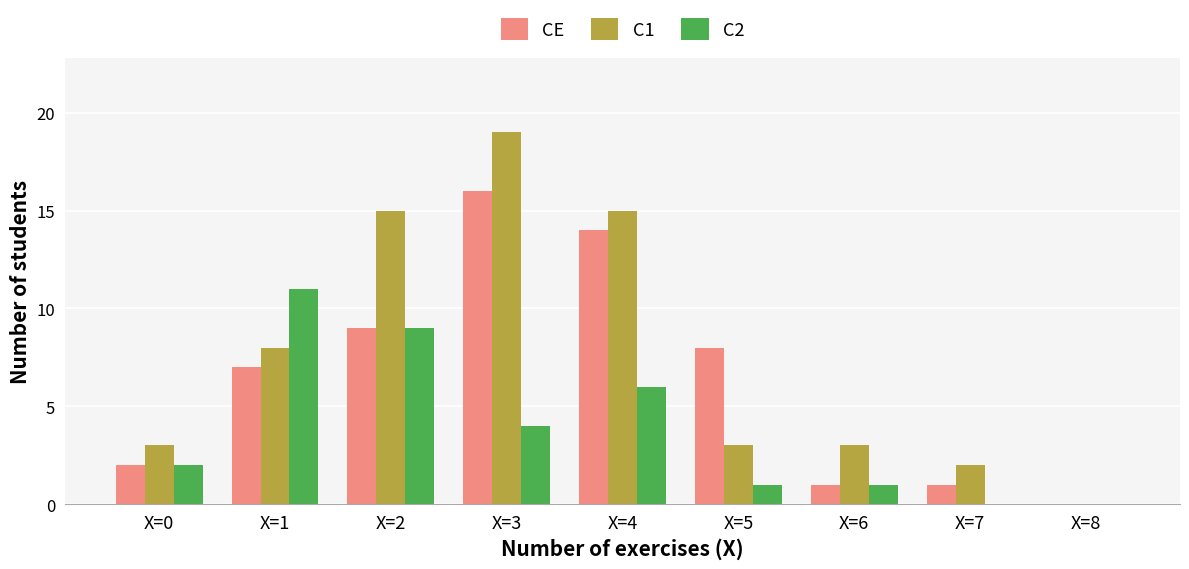

The C1 series shows 3 at X=6. True or false?

True